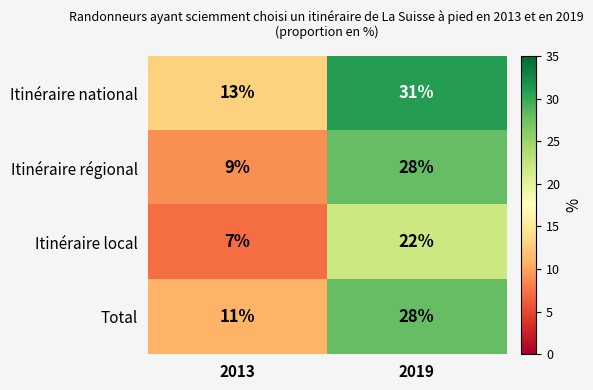

What is the sum of all Itinéraire local values?

29